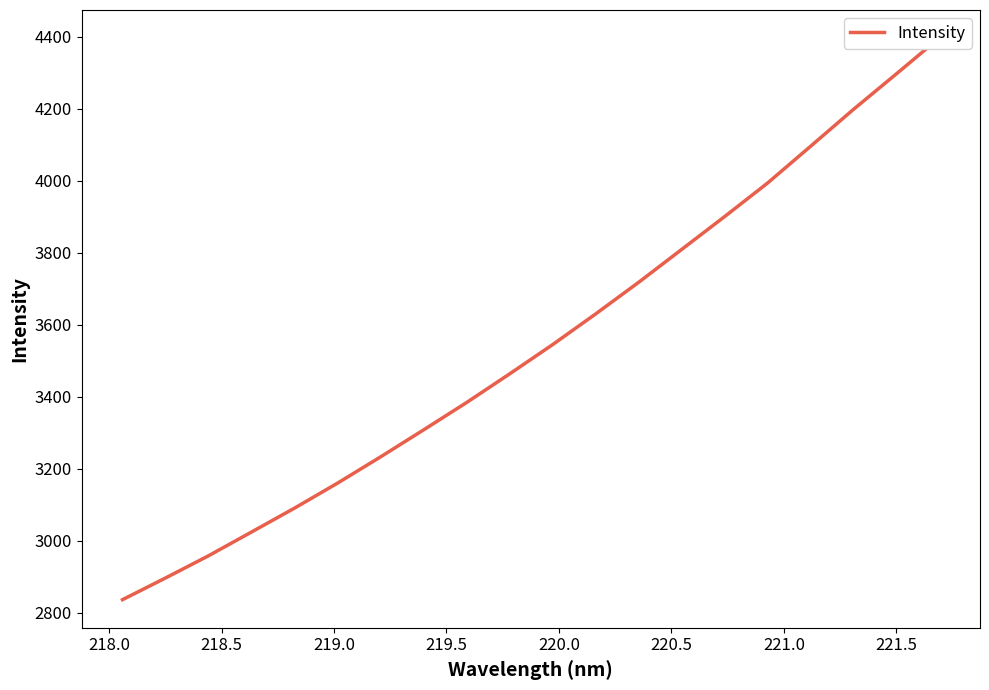

What is the greatest value displayed?

4396.3